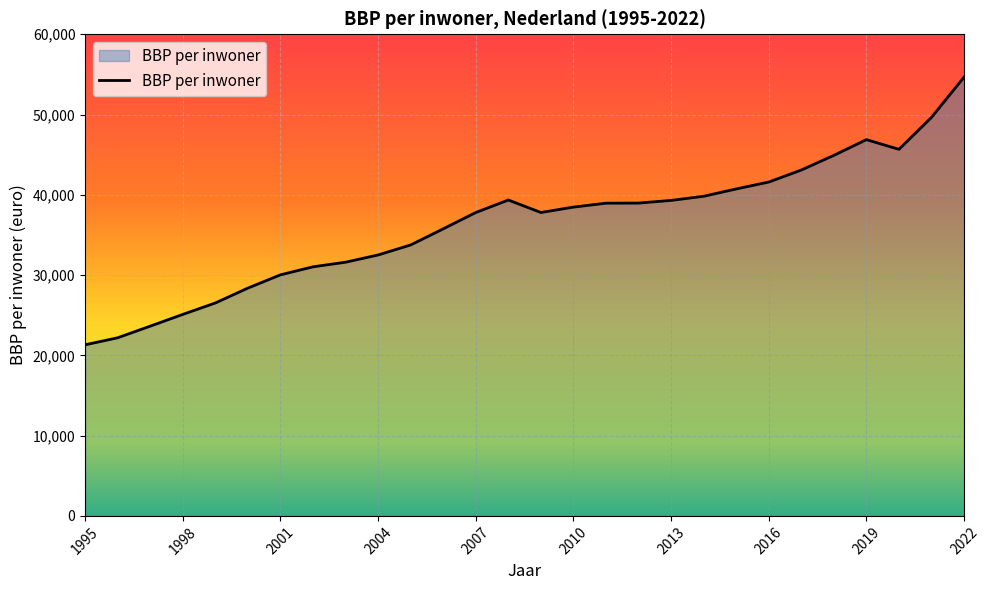

What is the maximum value shown in the chart?

54671